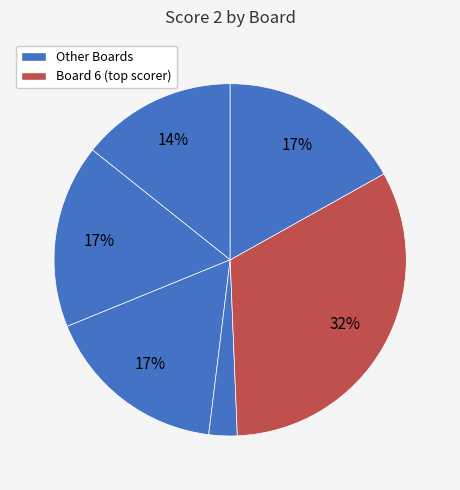

How many slices are in this pie chart?

6